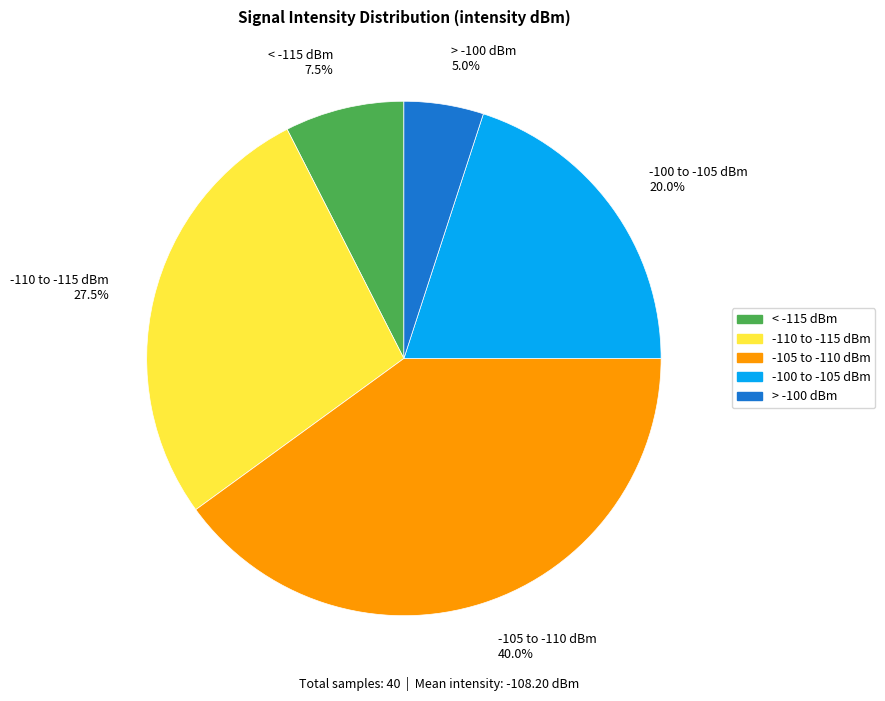

Is there a majority slice in this chart?

No